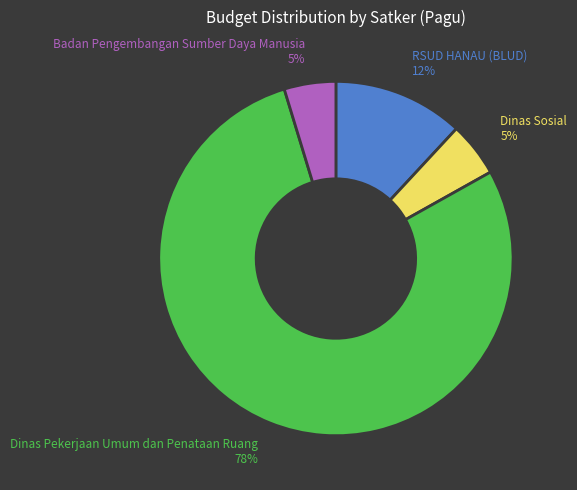

Does Badan Pengembangan Sumber Daya Manusia account for over 50% of the chart?

No